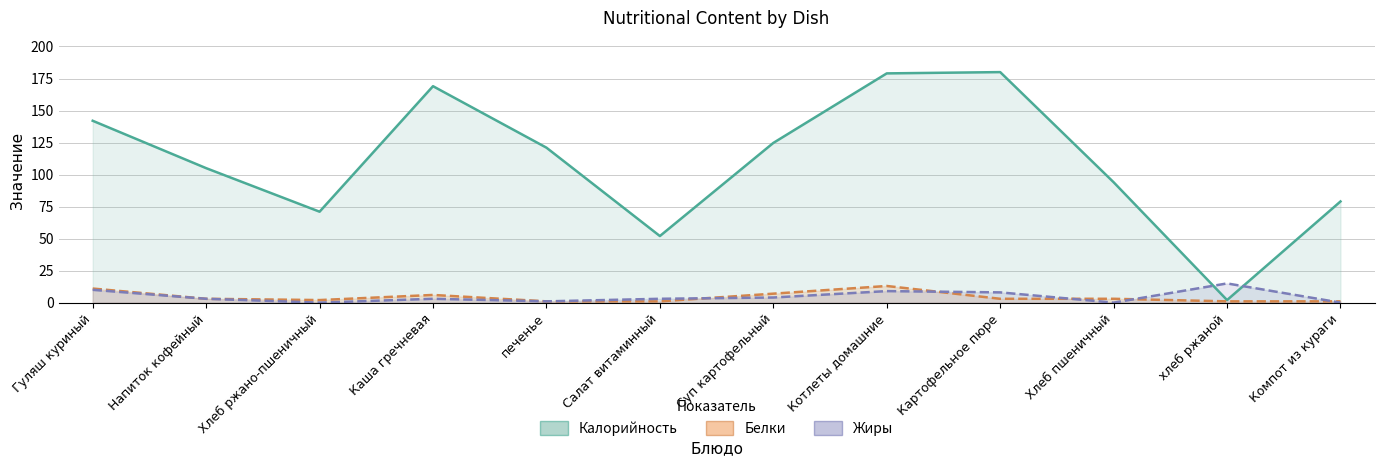

At which label does Калорийность reach its peak?

Картофельное пюре